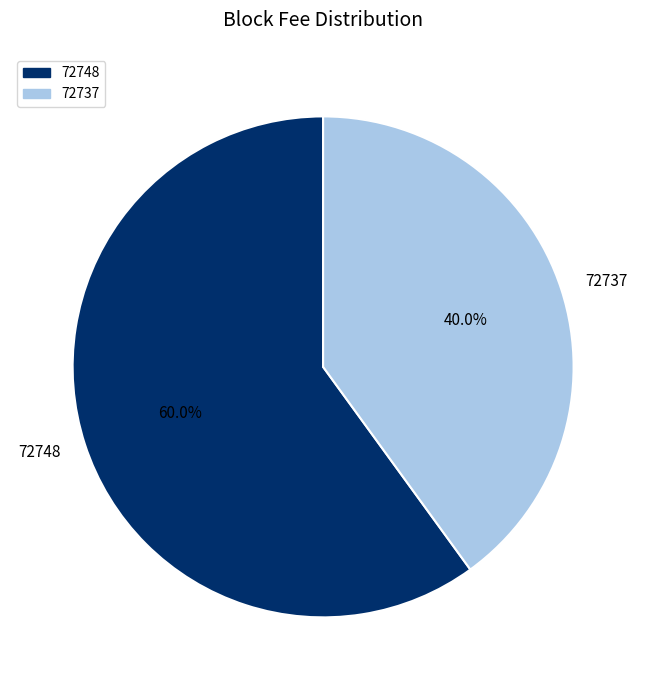

To the nearest percent, what percentage of the pie is 72737?

40%